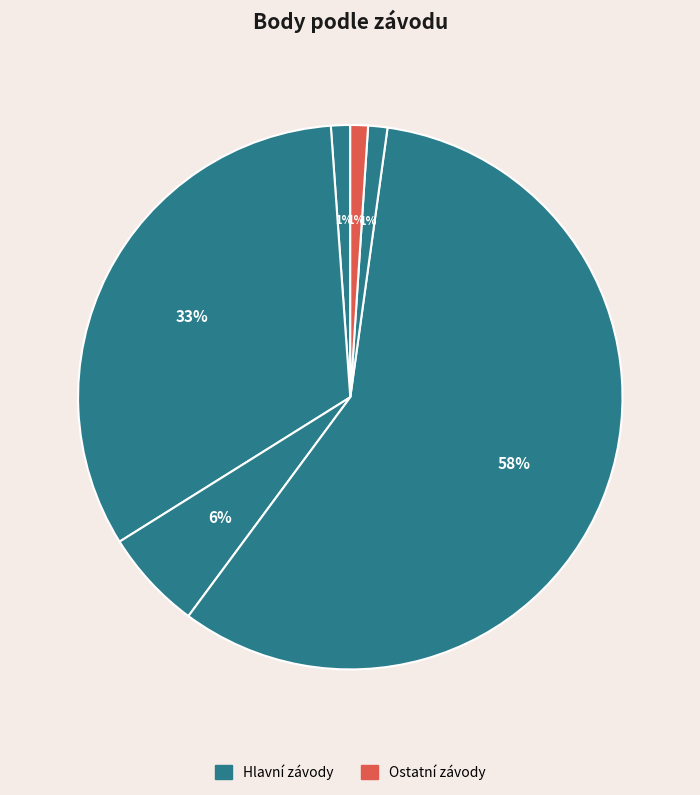

Count the number of slices in the pie.

6